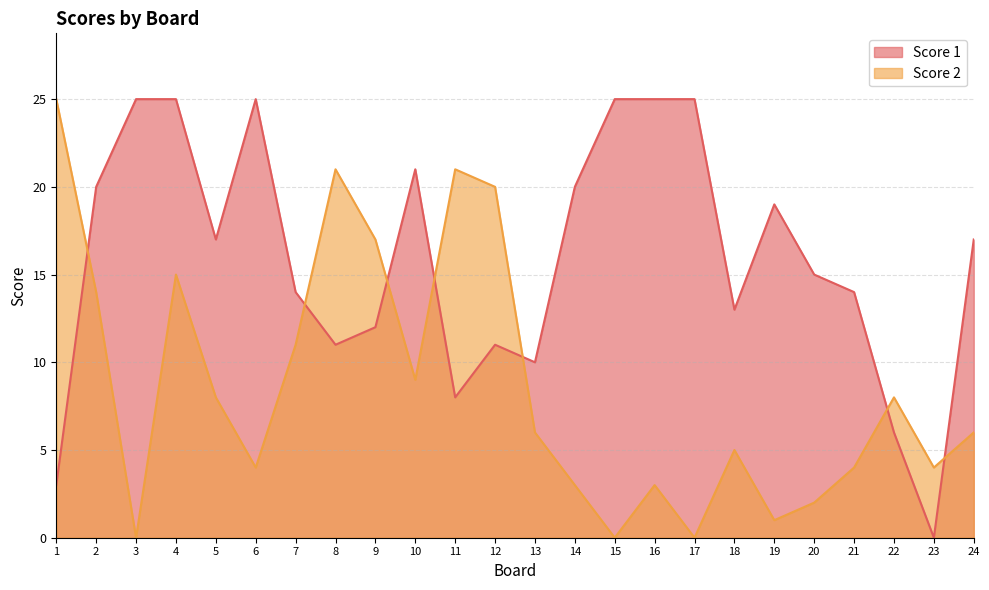

What is the total value across all series at 6?

29